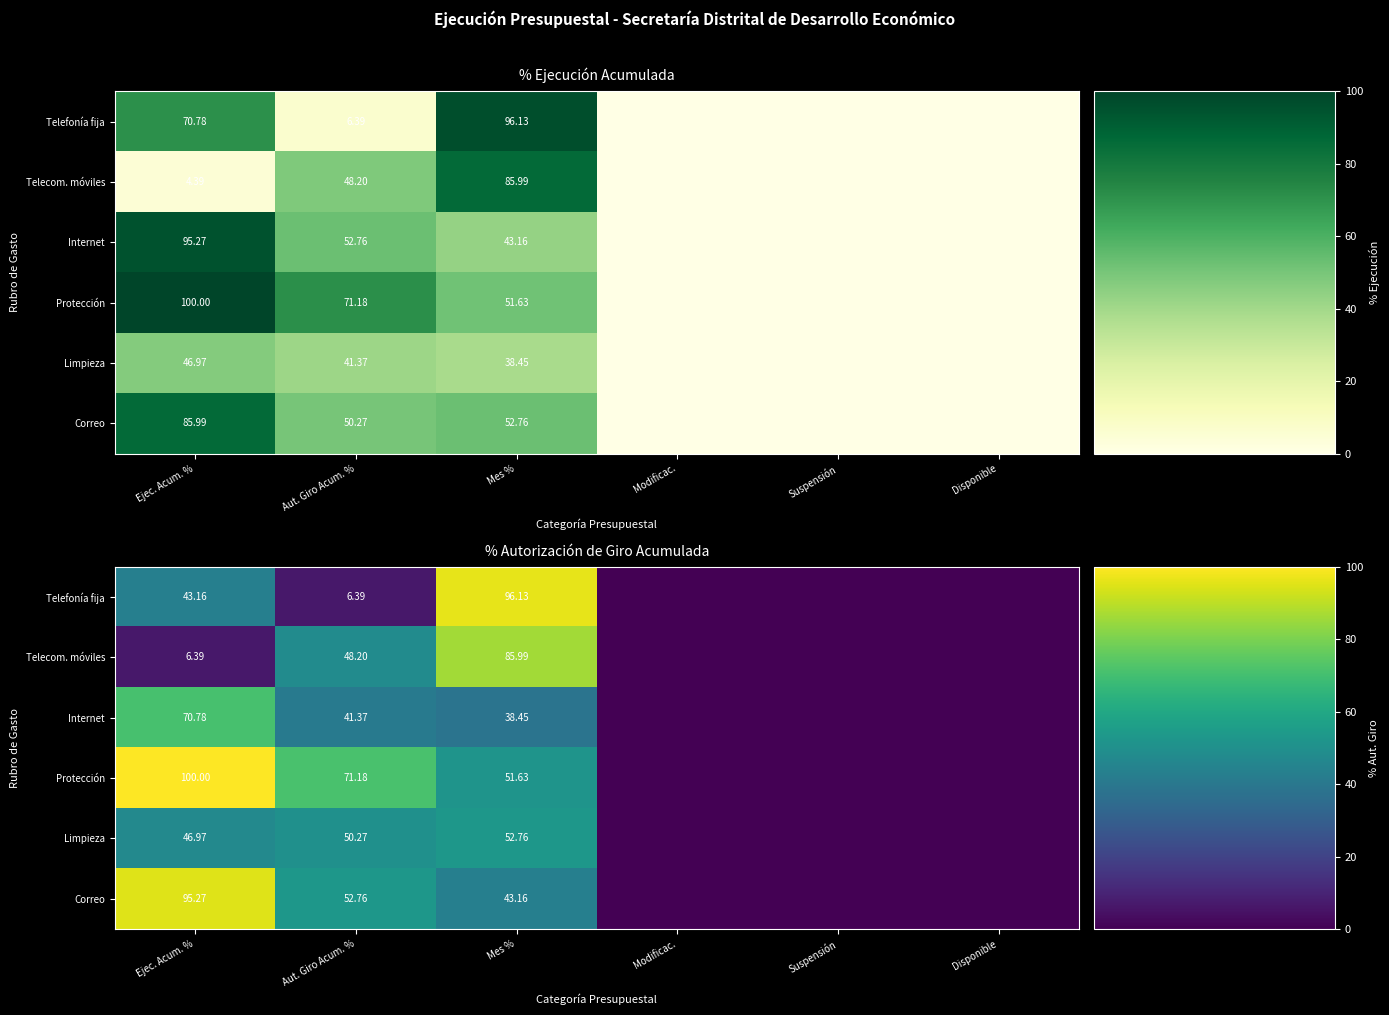

Is it true that Correo equals 52.8 at Aut. Giro Acum. %?

True